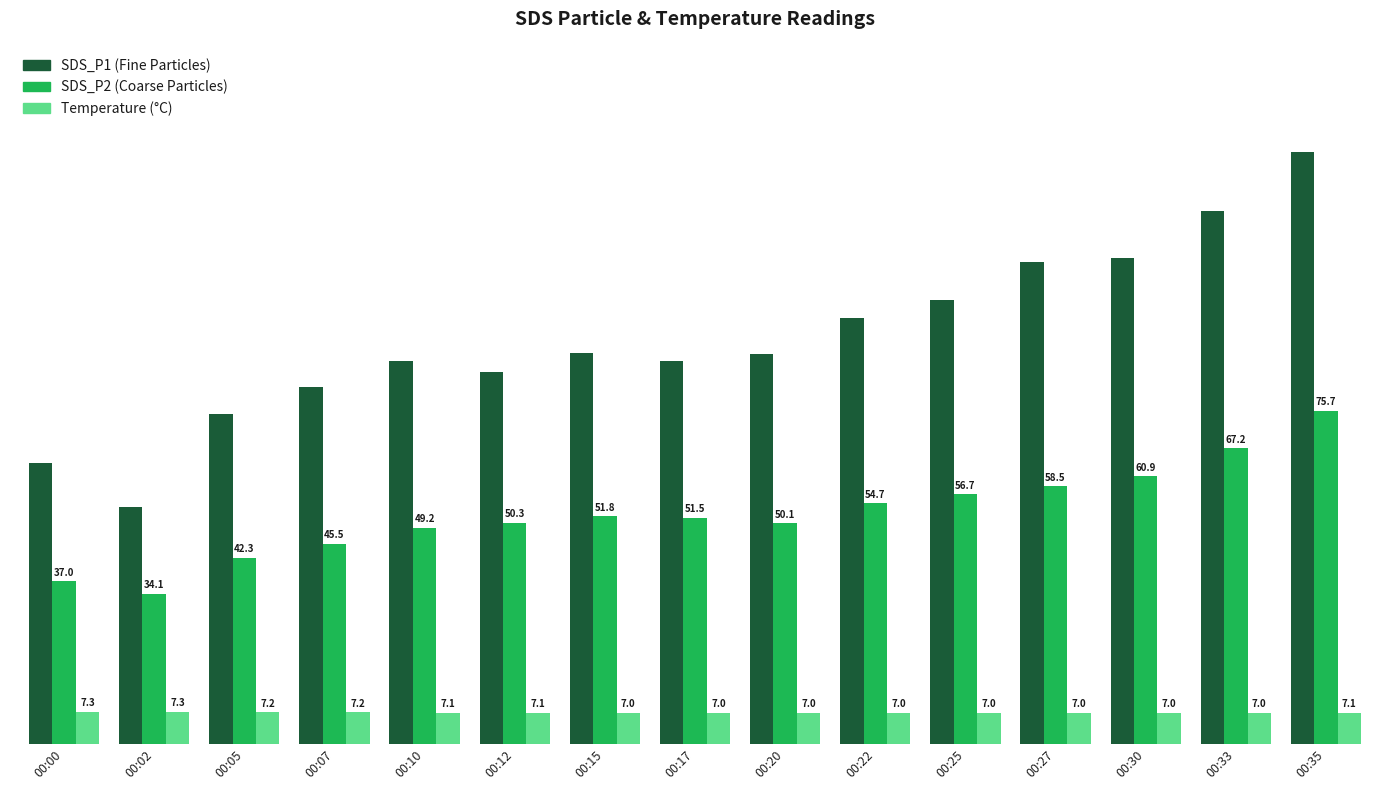

At which category is the sum across all series the highest?

00:35